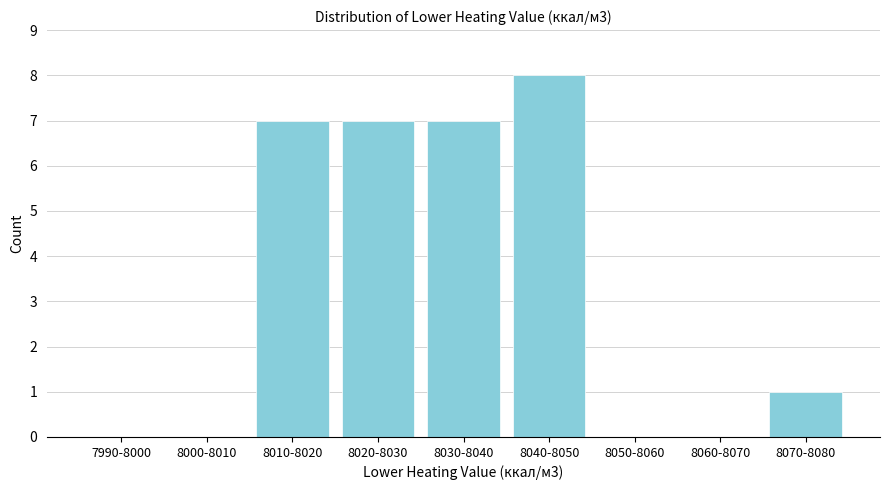

Reading left to right, transcribe all the data shown in this chart.

7990-8000=0	8000-8010=0	8010-8020=7	8020-8030=7	8030-8040=7	8040-8050=8	8050-8060=0	8060-8070=0	8070-8080=1